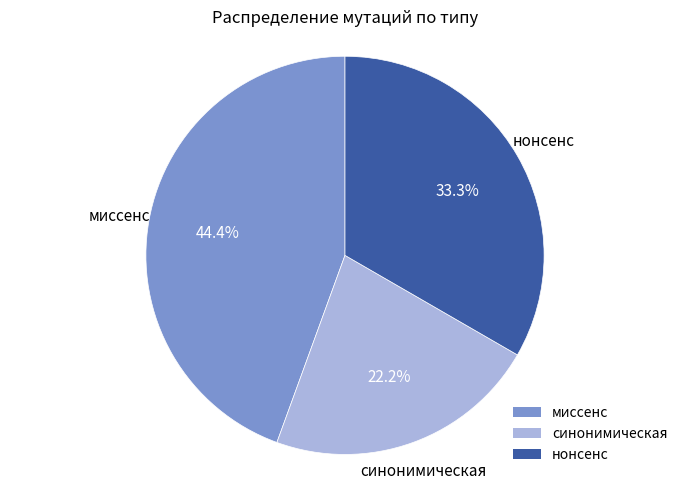

To the nearest percent, what is the average slice percentage?

33%